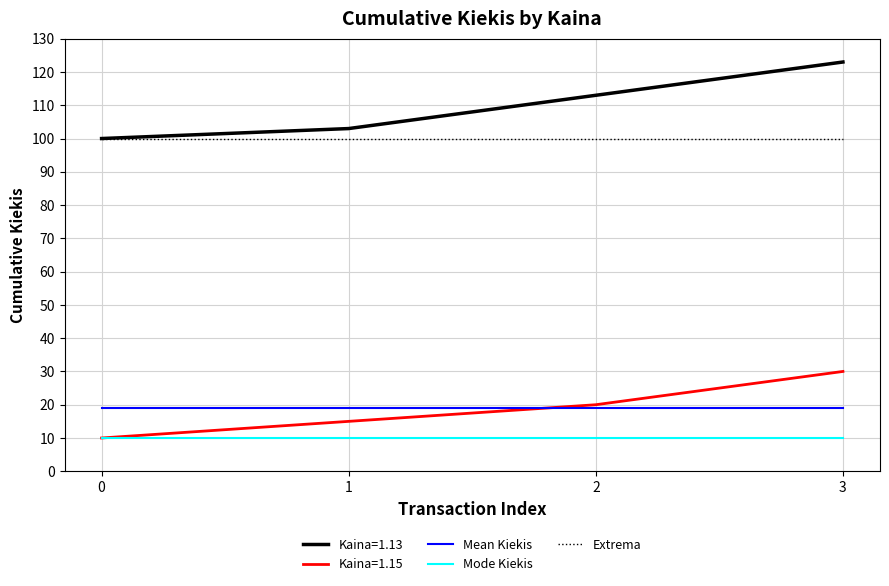

Does the chart display data point markers on the line(s)?

No